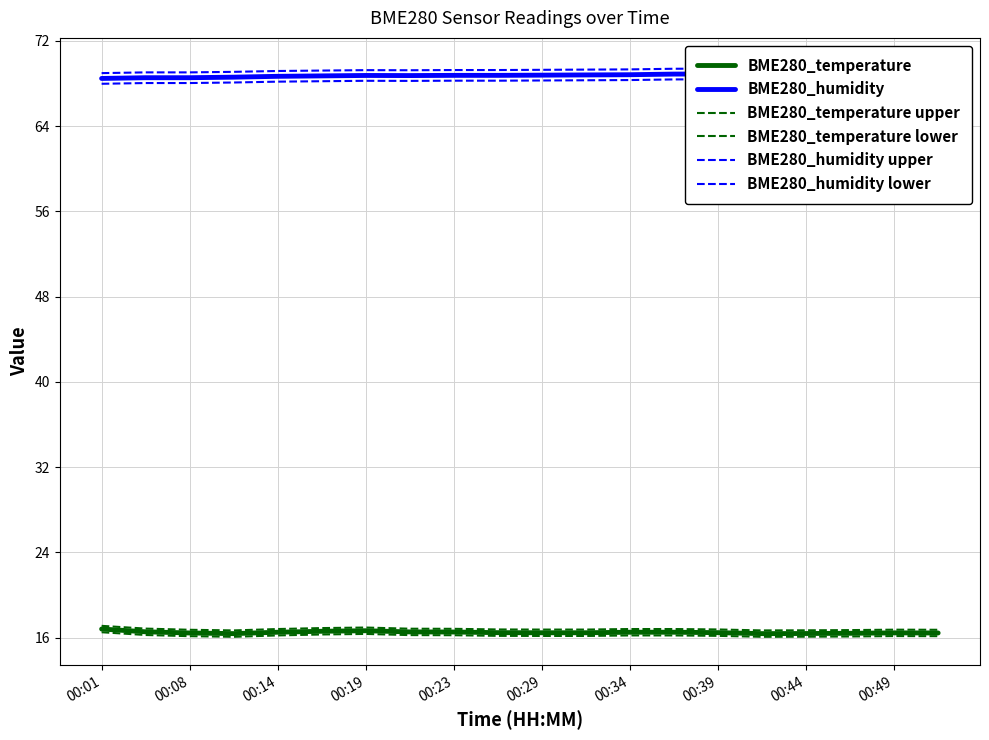

How many BME280_temperature values are between 16 and 17?

20